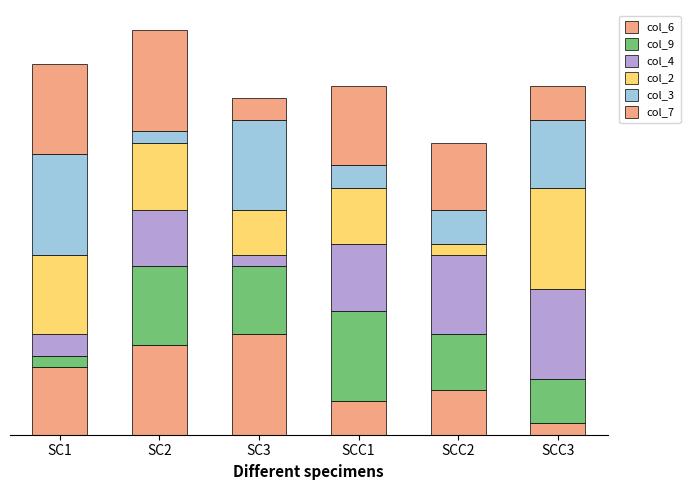

Which series has the largest range (max minus min)?

col_6